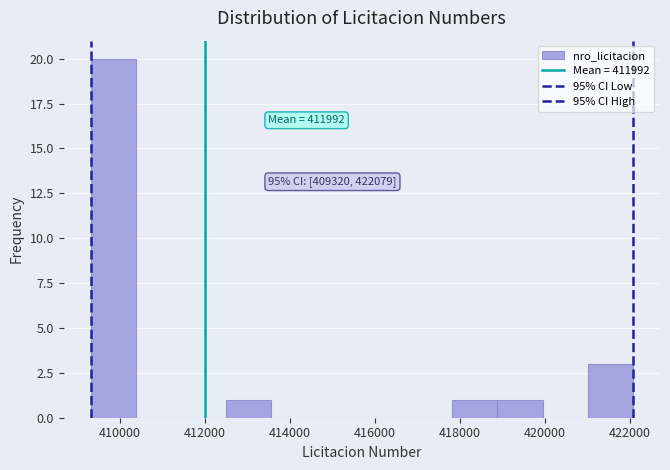

Which range on the x-axis has the tallest bar?

409400 to 410400